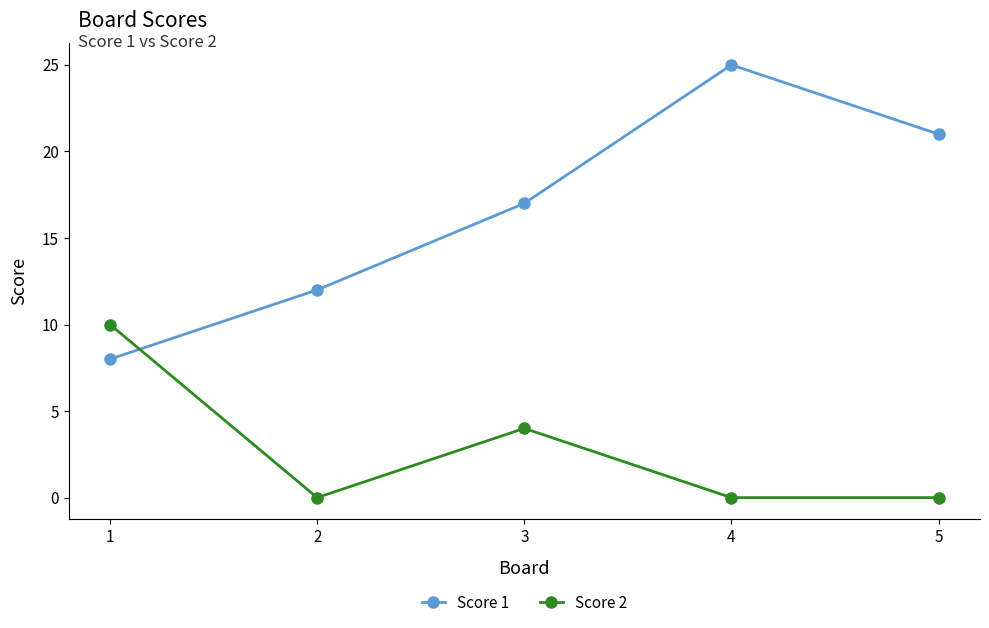

Is this an area chart (filled region under the line)?

No